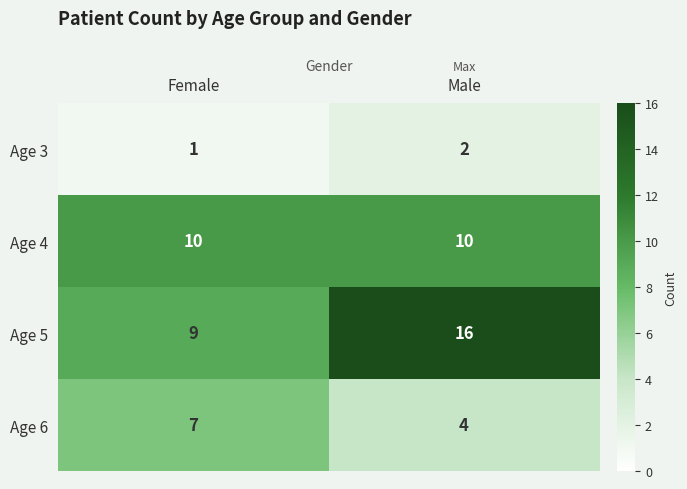

Reading right to left, transcribe all the data shown in this chart.

Age 3: Male=2	Female=1
Age 4: Male=10	Female=10
Age 5: Male=16	Female=9
Age 6: Male=4	Female=7